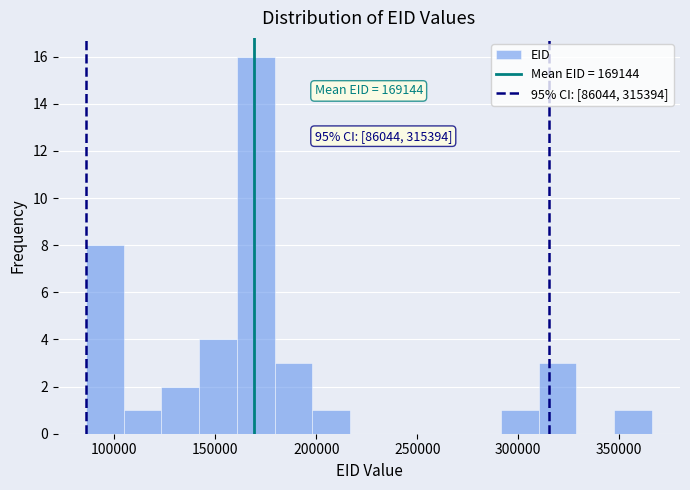

Around what value on the x-axis is the tallest bar? Give the approximate position of its centre, as read against the axis.

170000